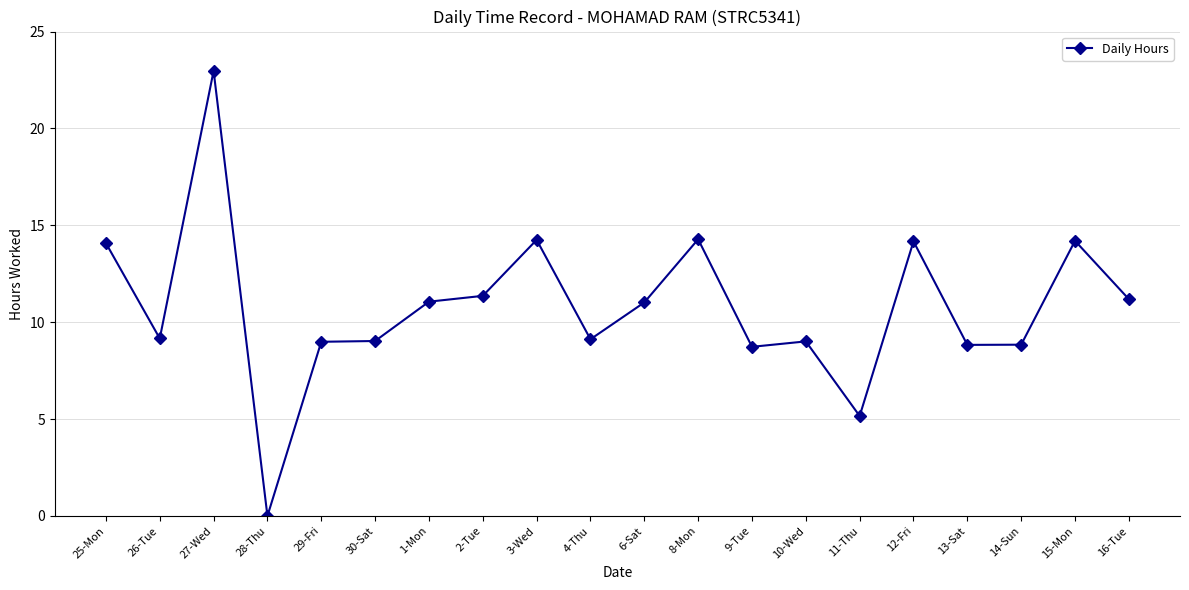

What is the sum of the values at 15-Mon and 26-Tue?

23.4